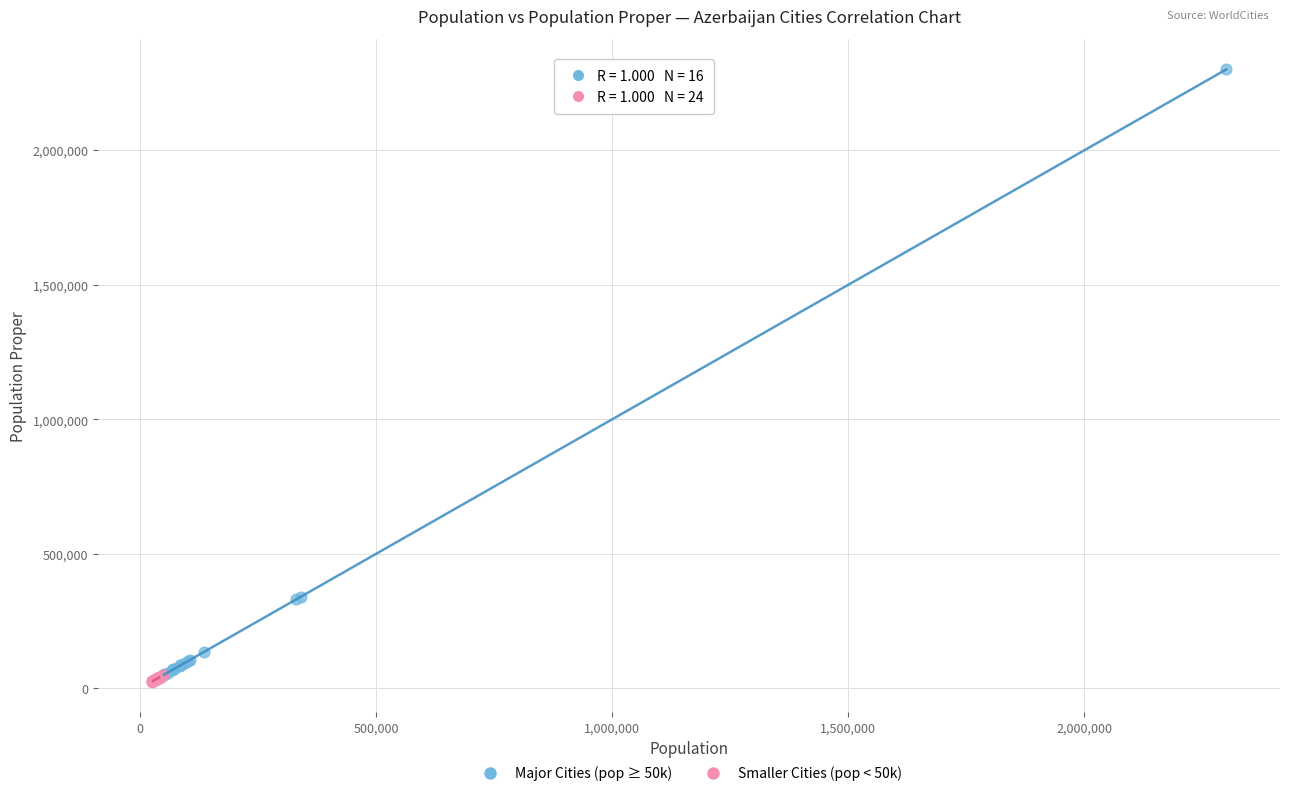

Which series has the widest spread of Y values?

Major Cities (pop ≥ 50k)